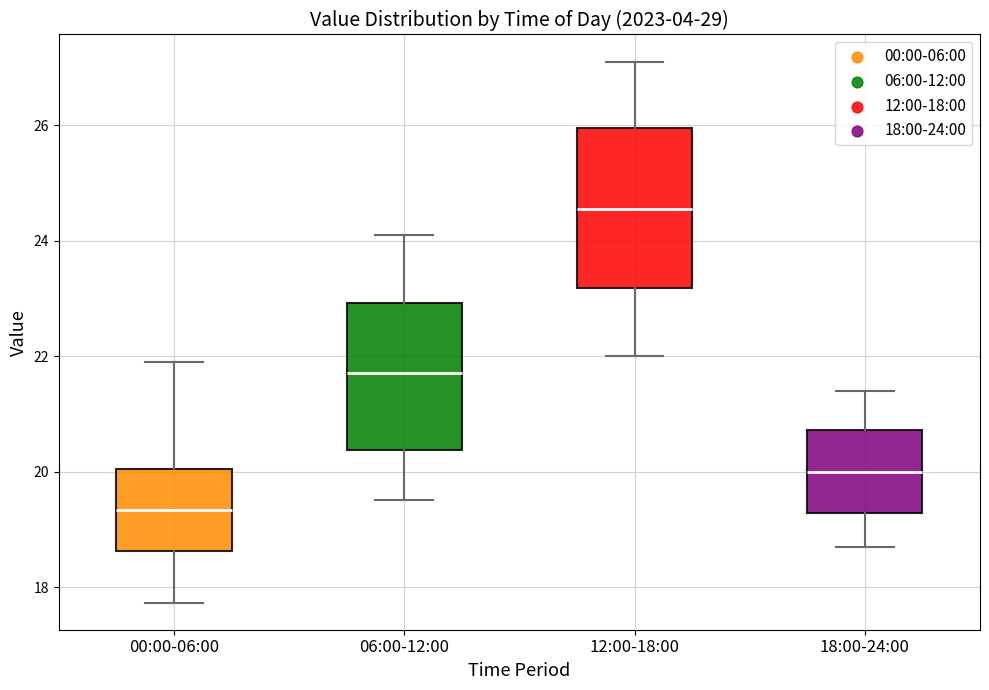

Where is the upper edge of the box for 12:00-18:00 on the y-axis? The values are not printed on the chart, so give them approximately, as read against the axis.

26.0